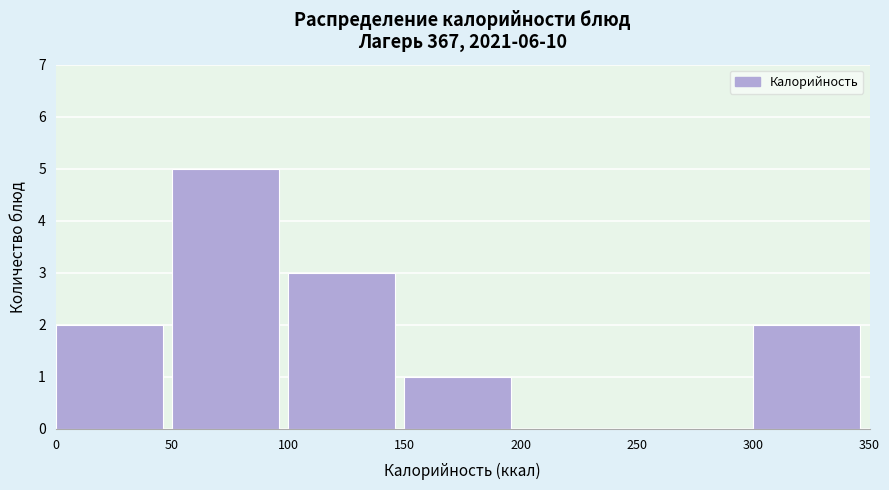

How tall is the bar that spans 300 to 350 on the x-axis? The values are not printed on the chart, so give them approximately, as read against the axis.

2